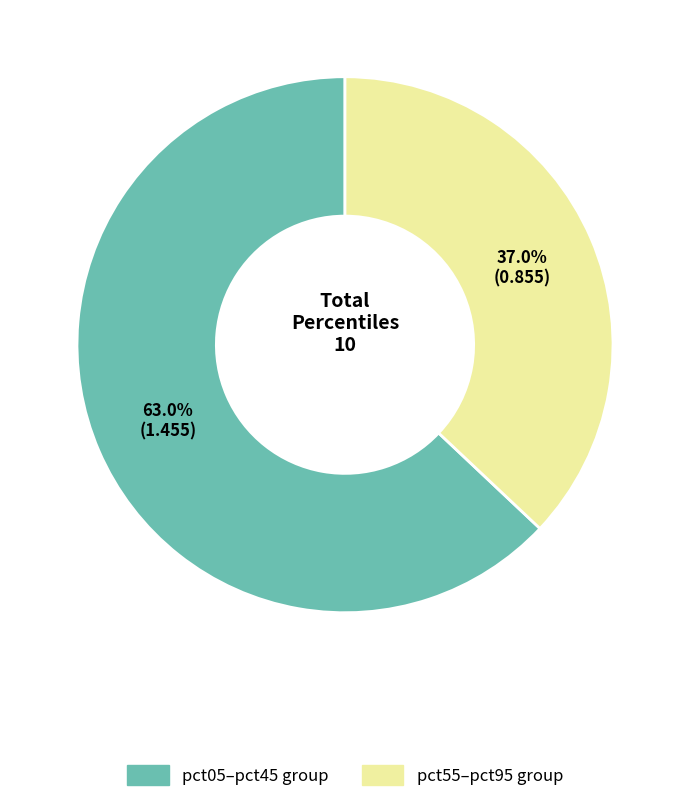

Is there any slice that represents more than half of the pie?

Yes